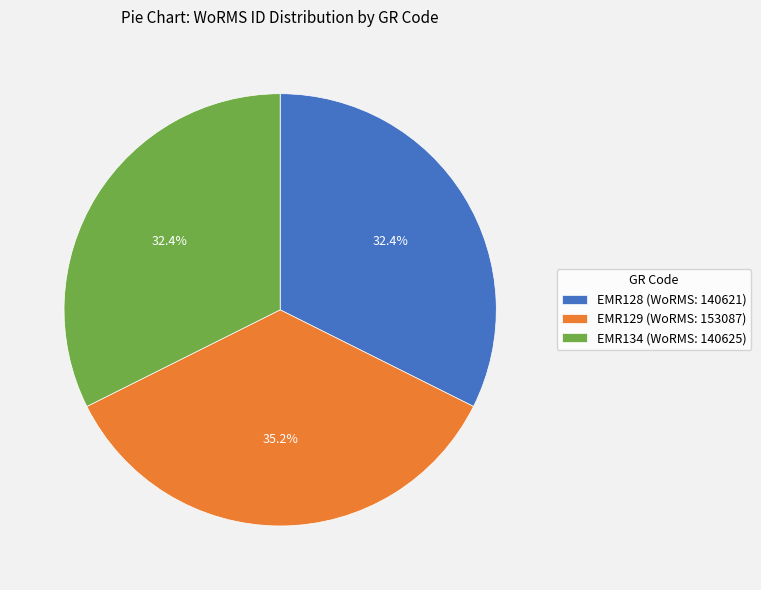

How much of the chart is everything except EMR129?

64.8%